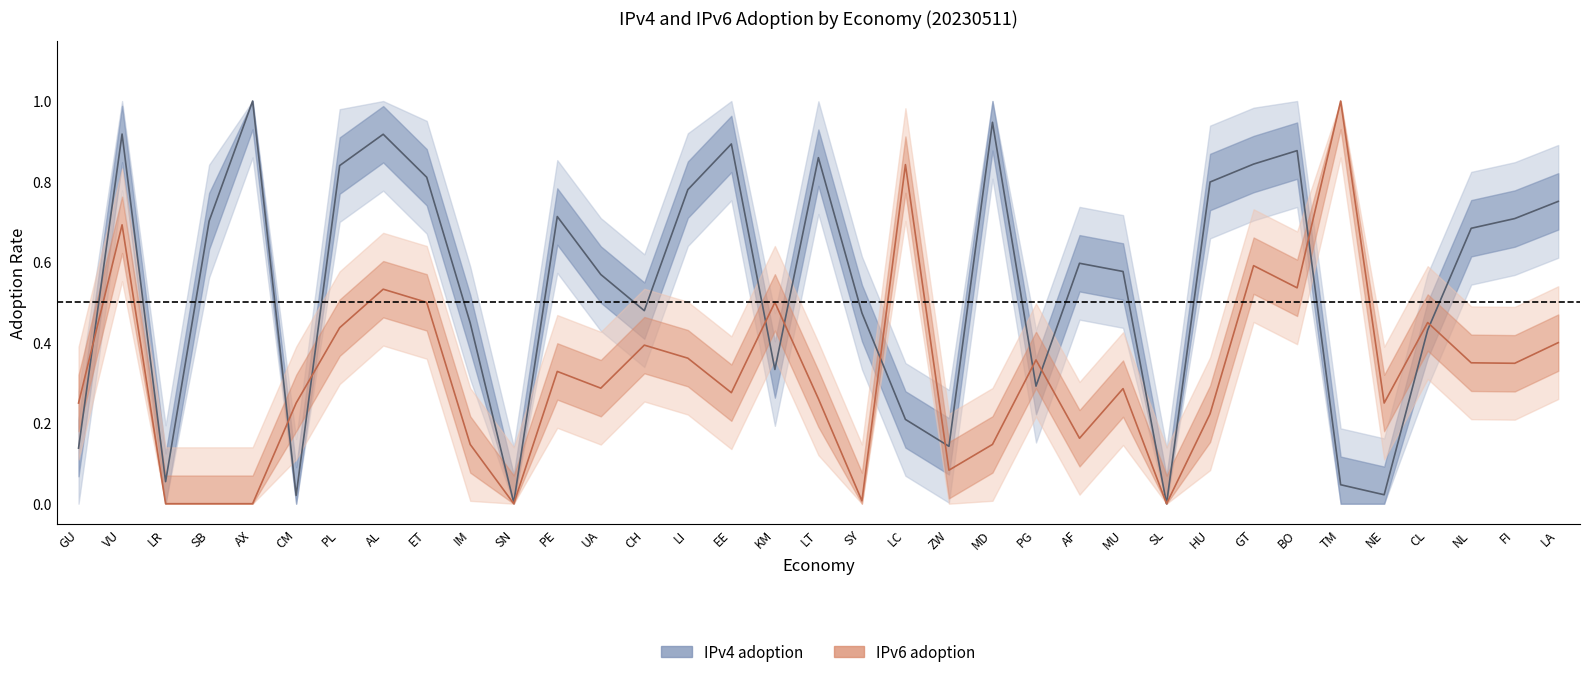

Where is the first local maximum for IPv6 adoption?

VU